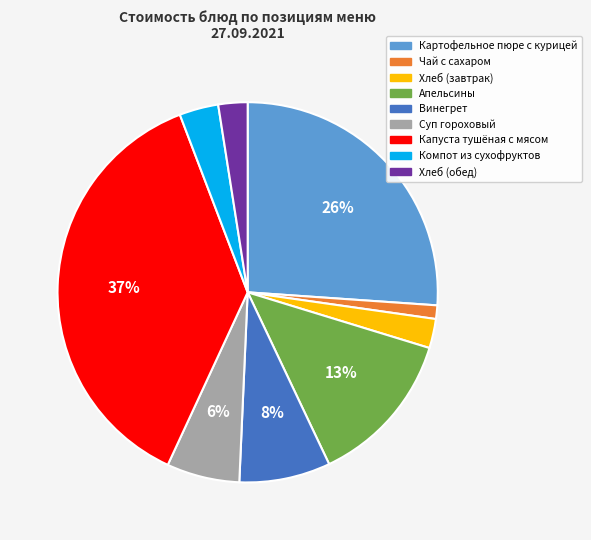

How many slices are in this pie chart?

9